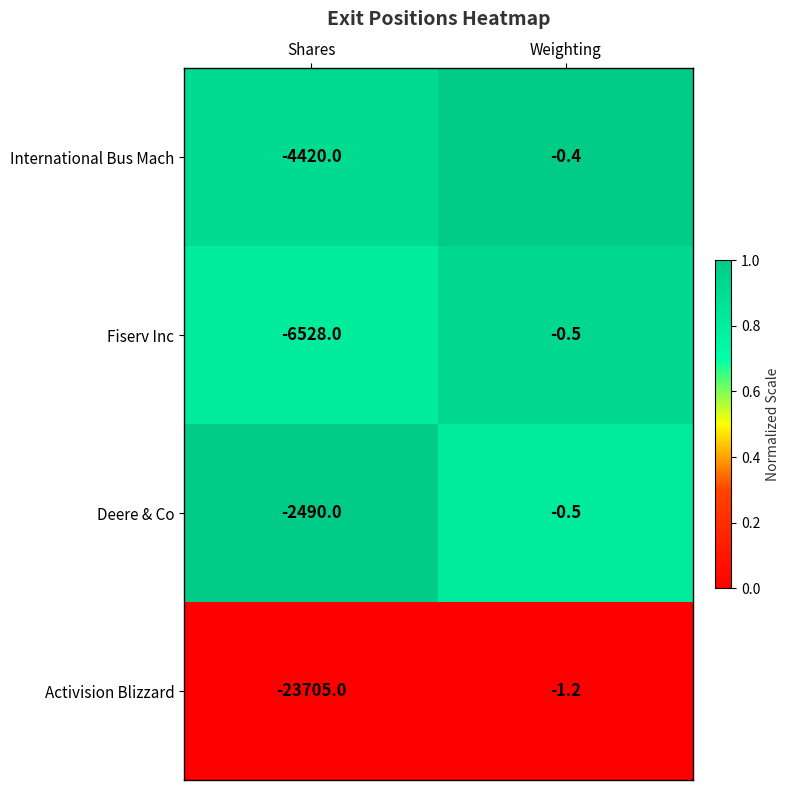

Rank the categories by Deere & Co value from highest to lowest.

Weighting, Shares